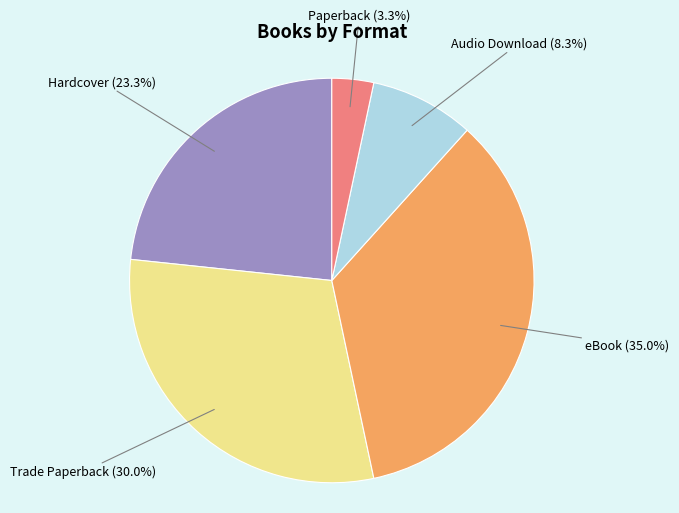

Is the sum of eBook and Paperback greater than half?

No